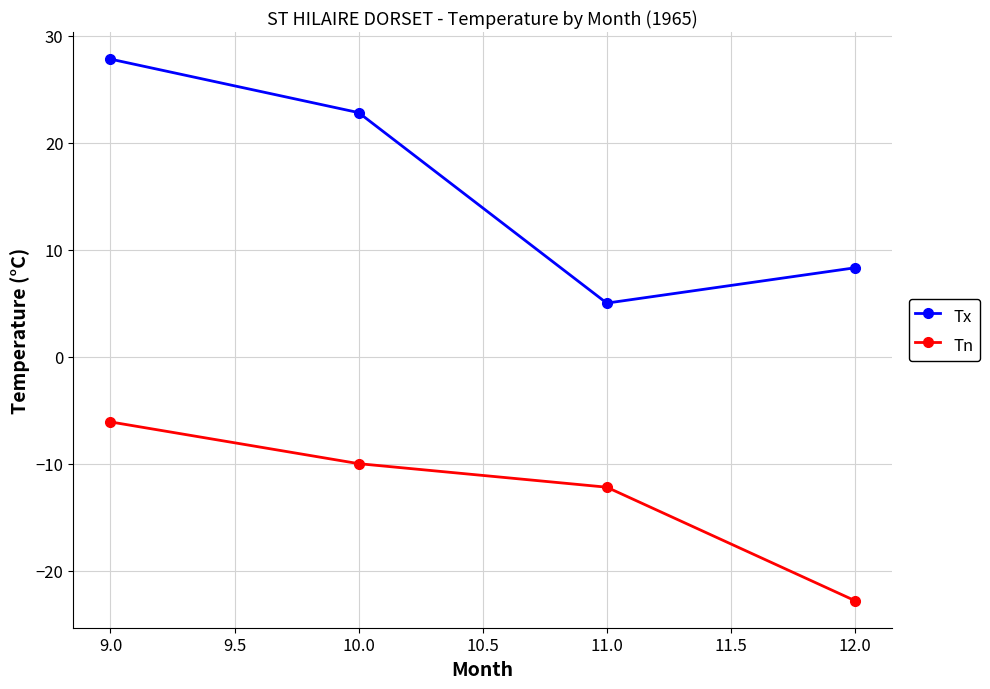

At which category is the sum across all series the highest?

9.0